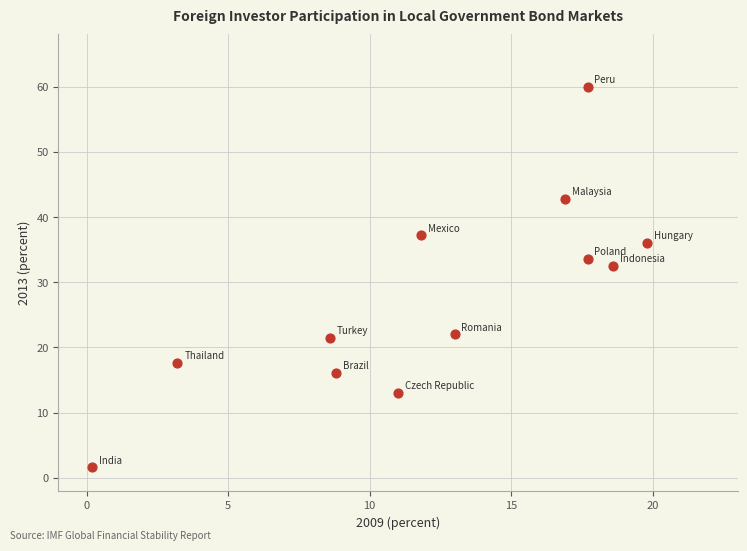

What Y value in the scatter plot is closest to 30?

32.5